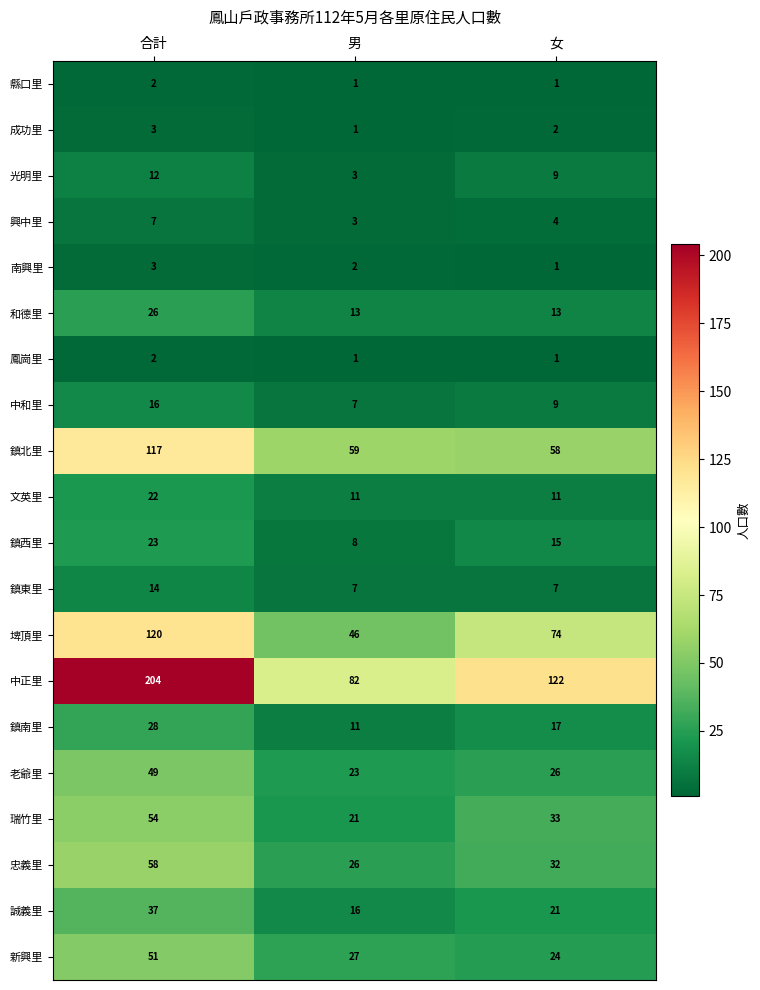

At which category is the sum across all series the highest?

合計